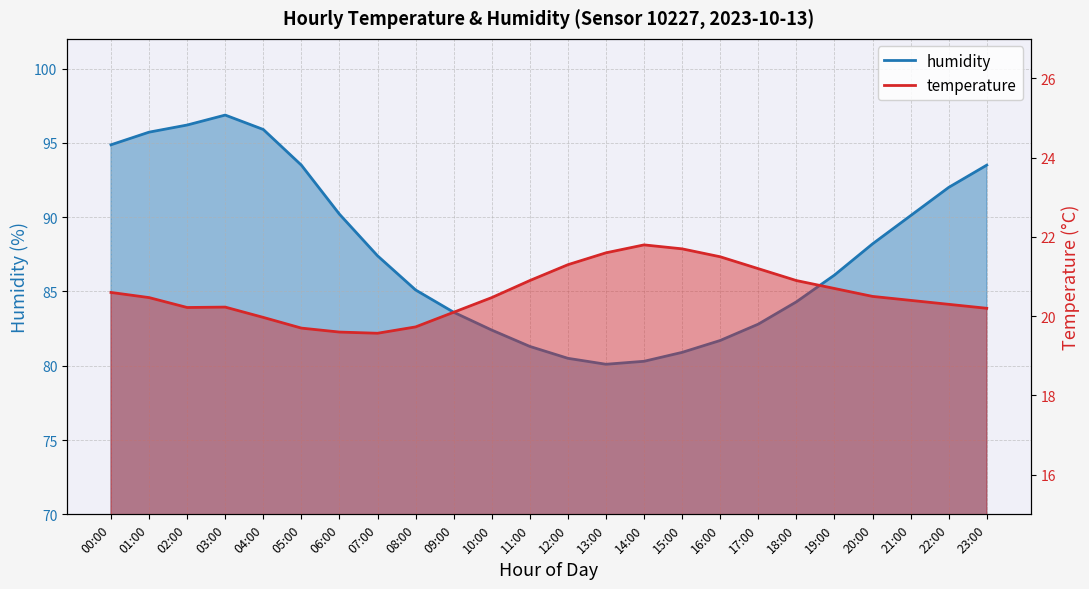

What are all the series names shown in the legend?

temperature, humidity